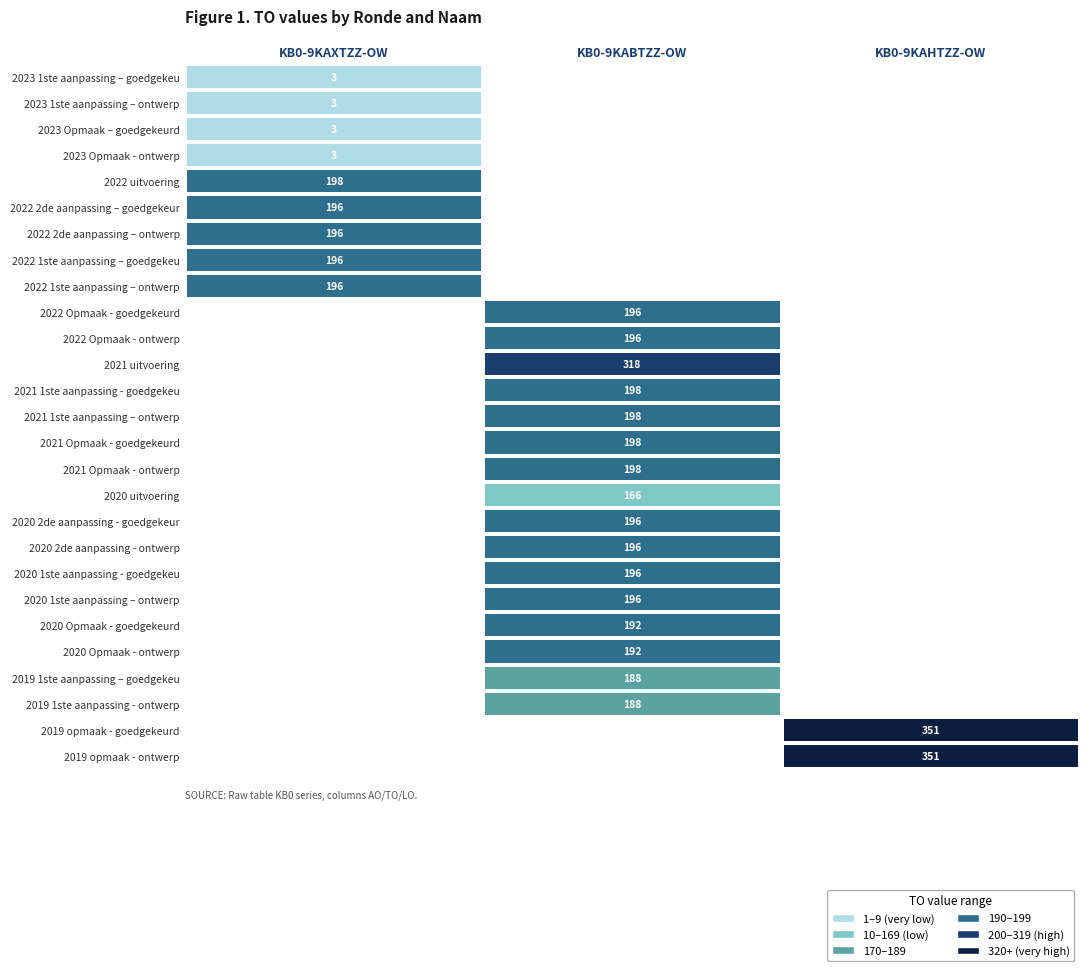

Is it true that 2020 1ste aanpassing – ontwerp equals 287 at KB0-9KABTZZ-OW?

False